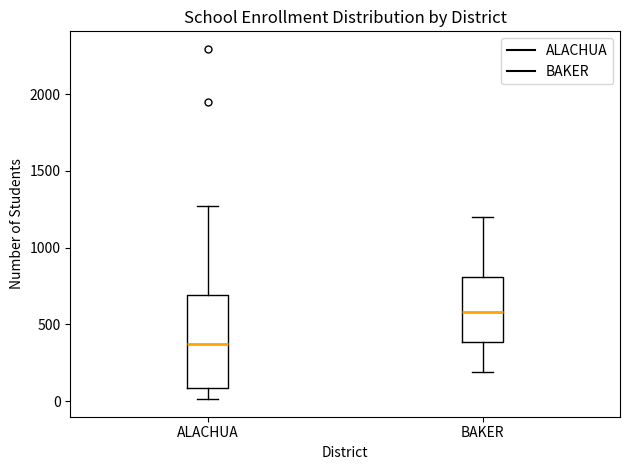

Where is the upper edge of the box for ALACHUA on the y-axis? The values are not printed on the chart, so give them approximately, as read against the axis.

700